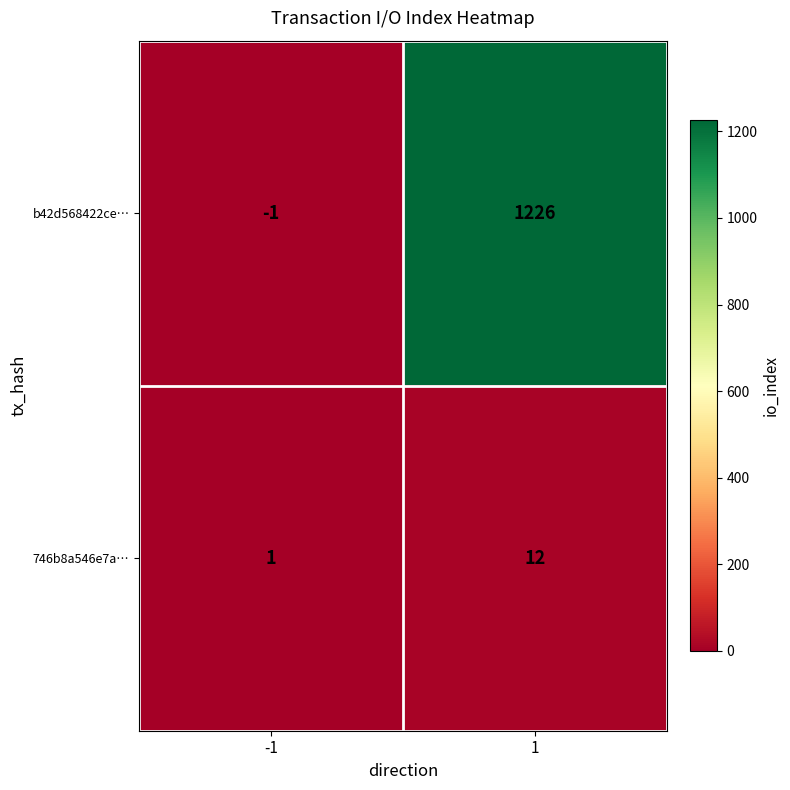

Which series has the largest range (max minus min)?

b42d568422ce…